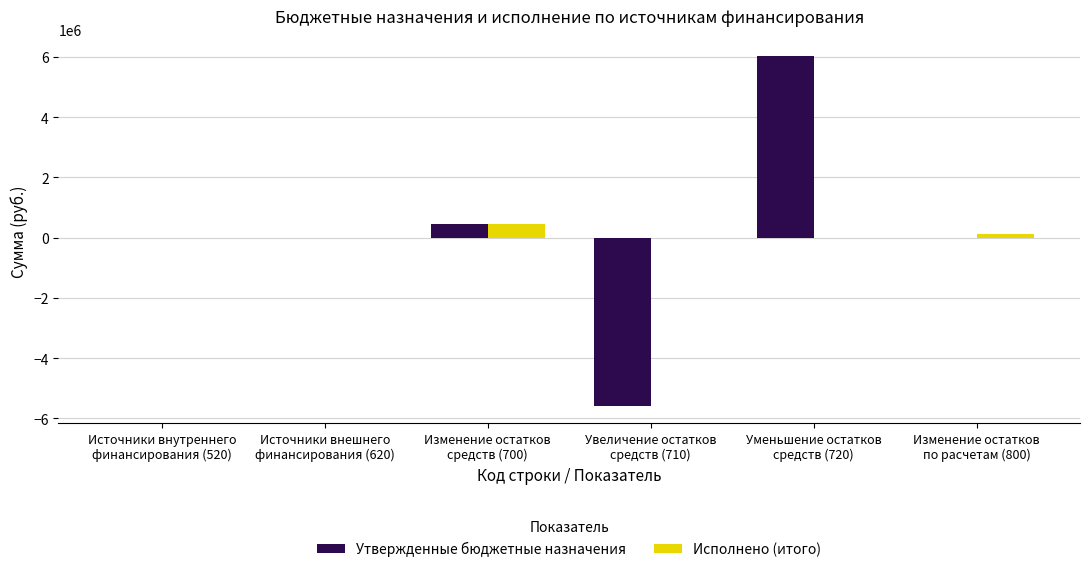

What is the sum of all Утвержденные бюджетные назначения values?

885694.1